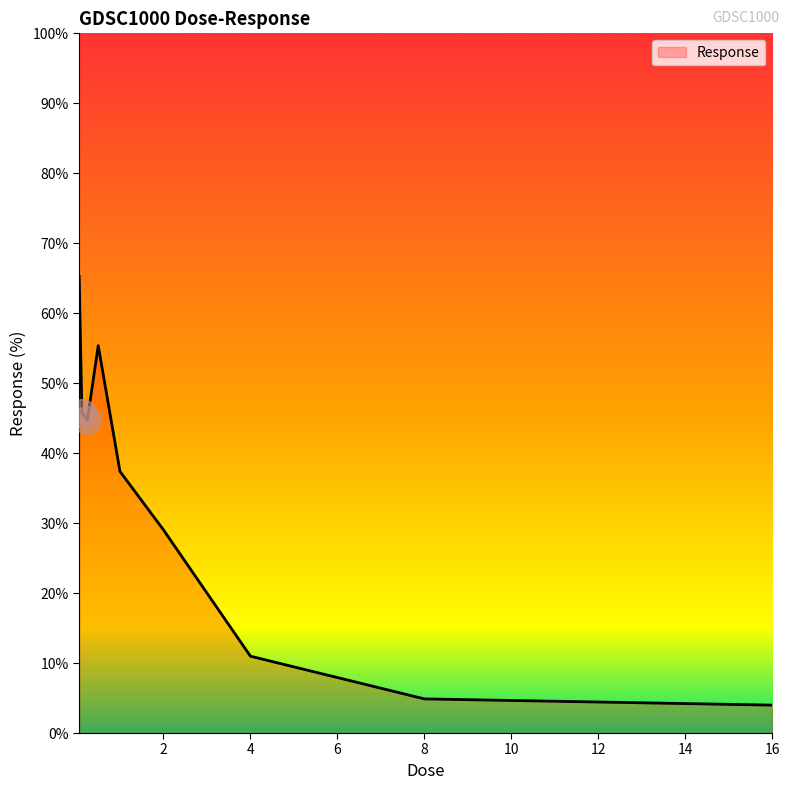

What is the difference between the maximum and minimum values?

61.3